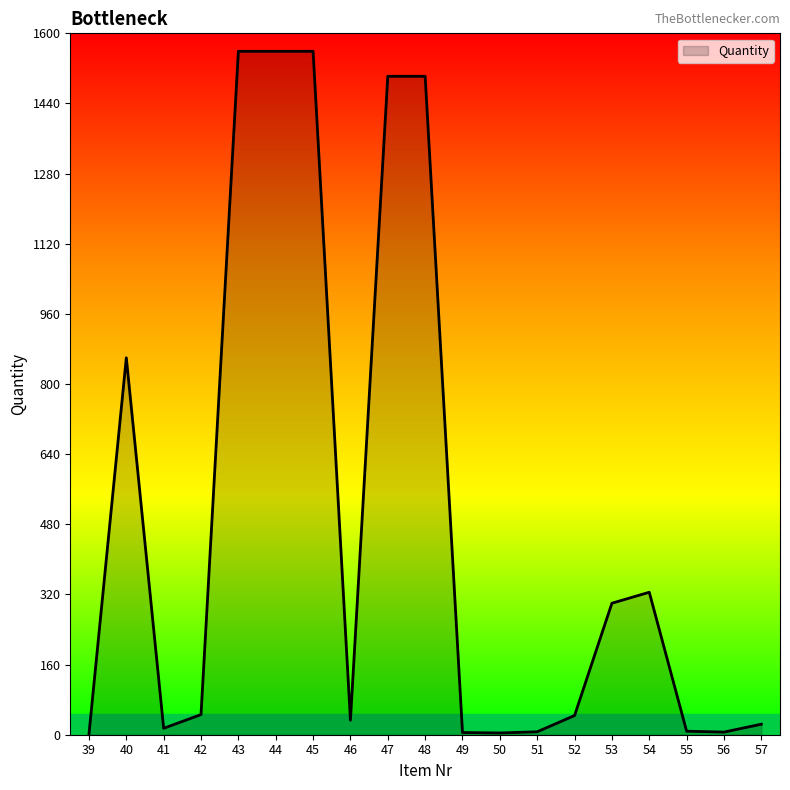

What is the ratio of the value at 52 to the value at 53?

0.1